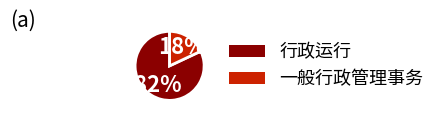

To the nearest percent, what percentage of the pie is 一般行政管理事务?

18%